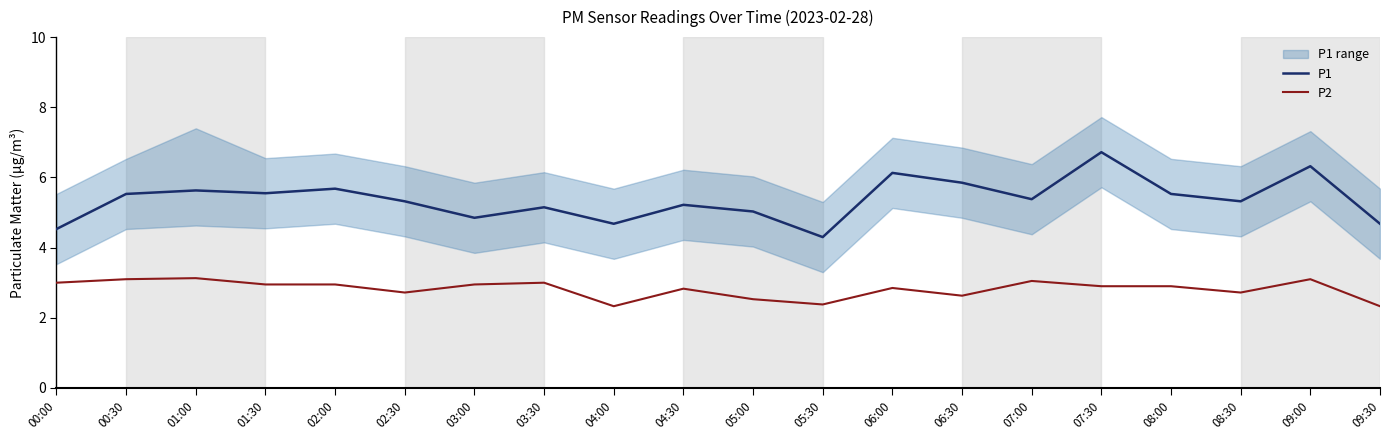

What is the spread (max minus min) of values at 09:00?

3.2